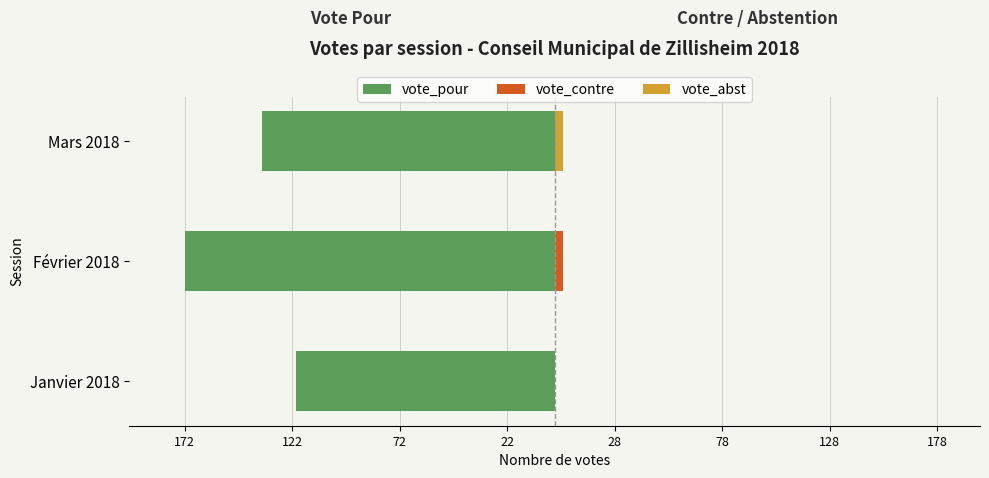

The vote_contre series shows 2 at Mars 2018. True or false?

False